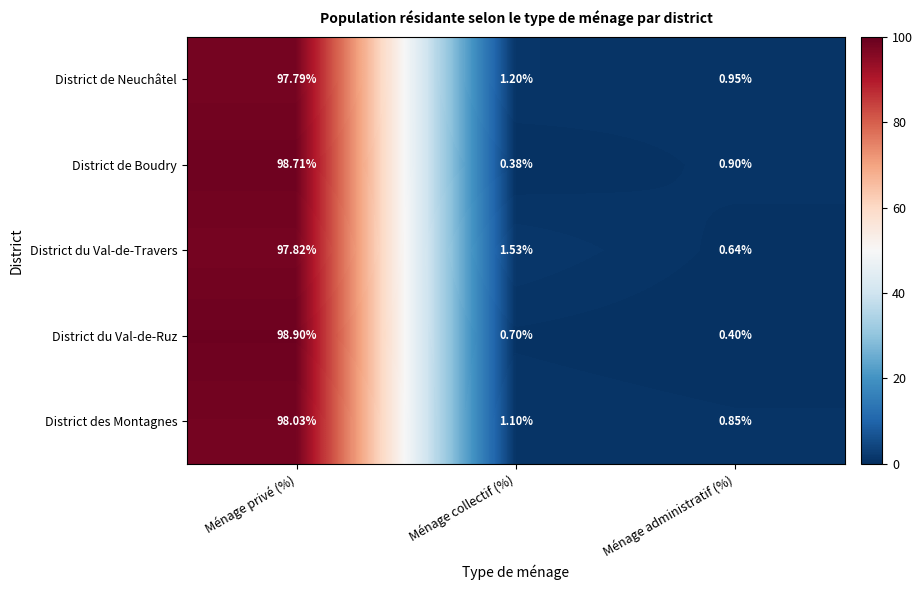

Count the number of data series in this chart.

5